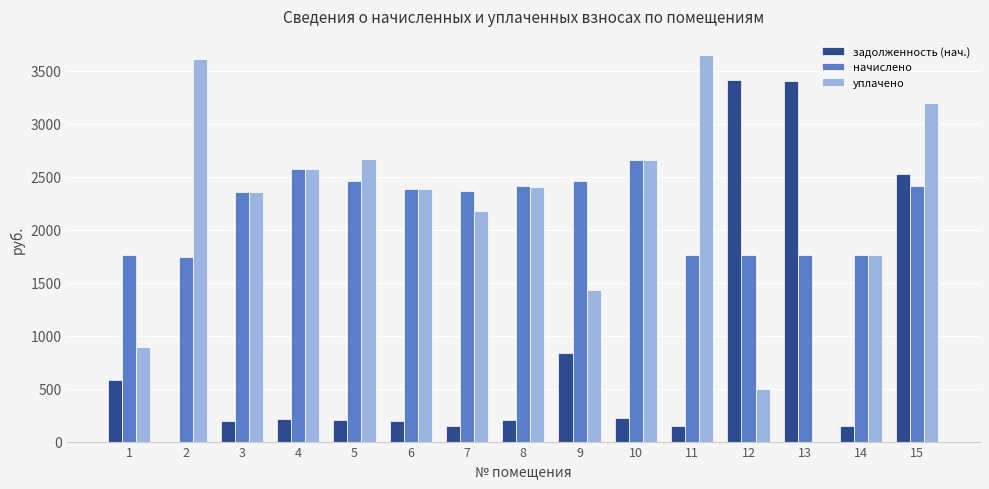

How many distinct data groups are displayed?

3